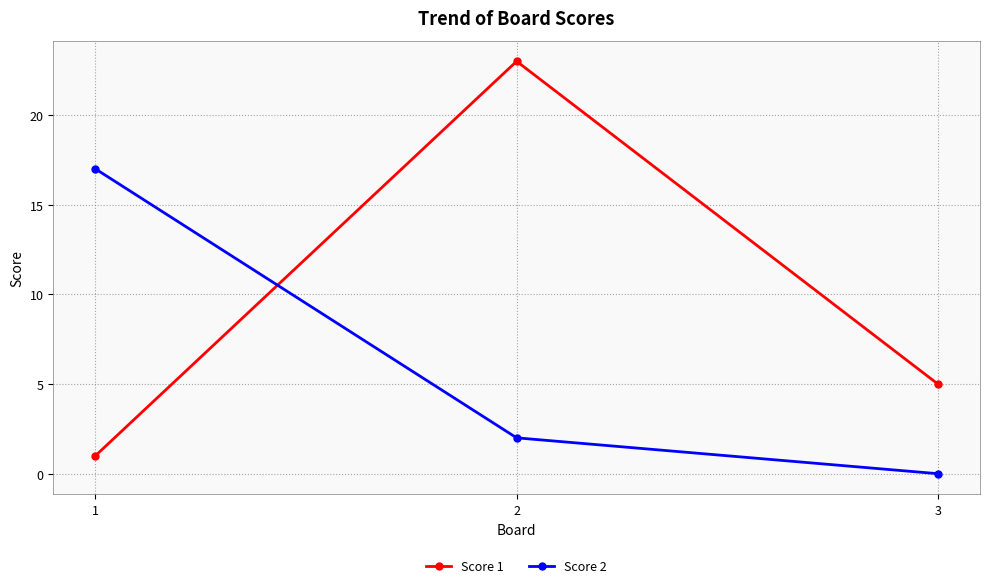

What are all the series names shown in the legend?

Score 1, Score 2